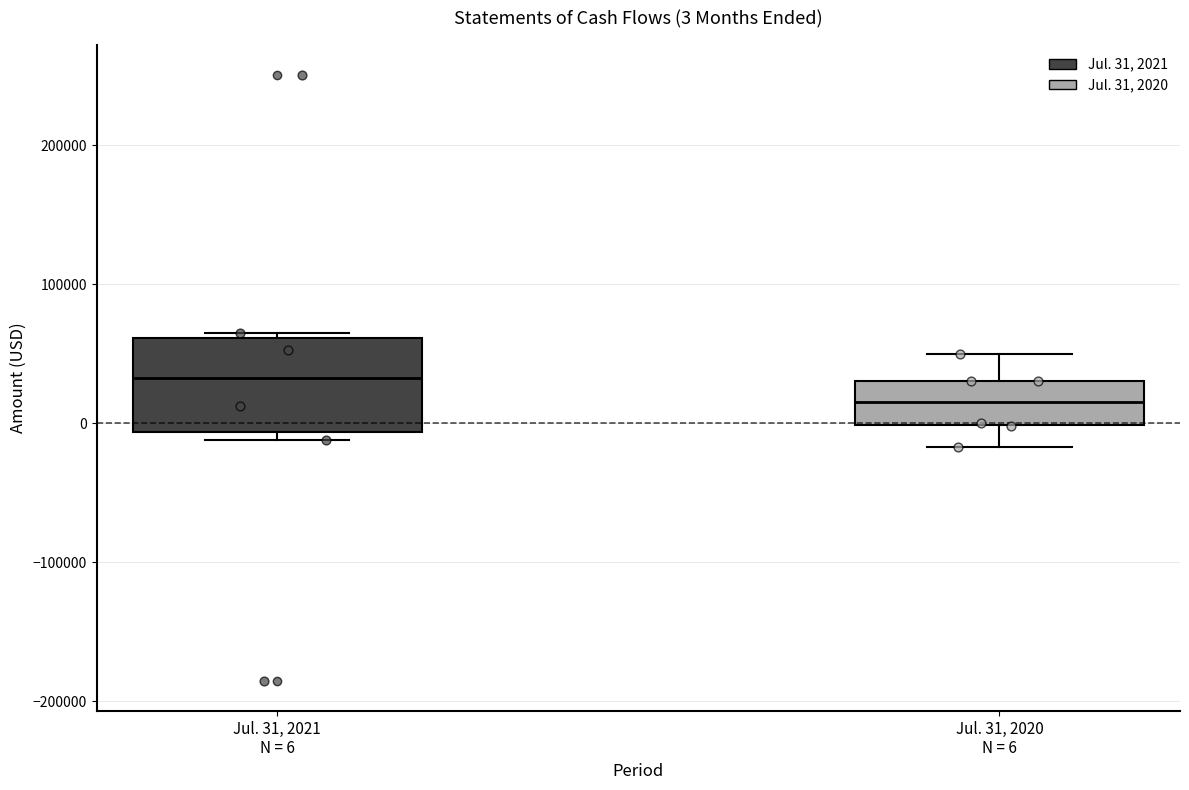

Which box is the tallest, from its lower edge to its upper edge?

Jul. 31, 2021 N = 6